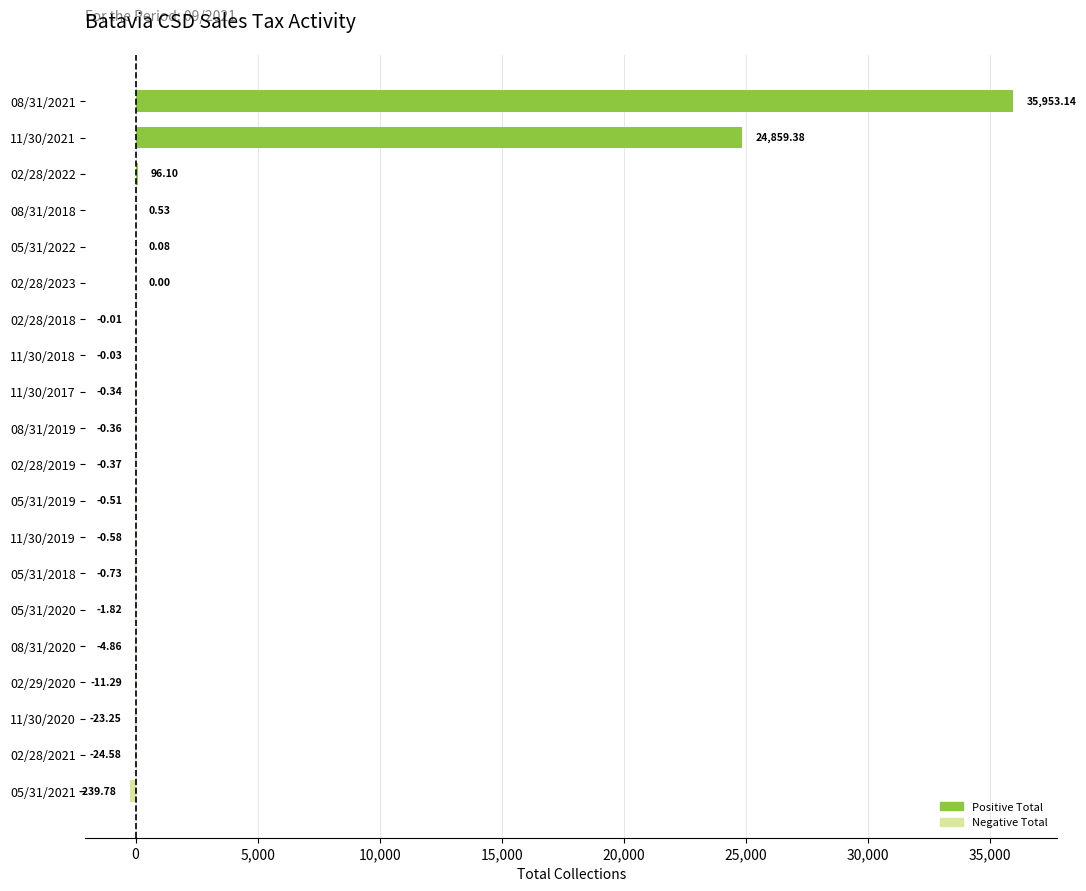

What is the sum of the values at 02/28/2021 and 02/28/2018?

-24.6